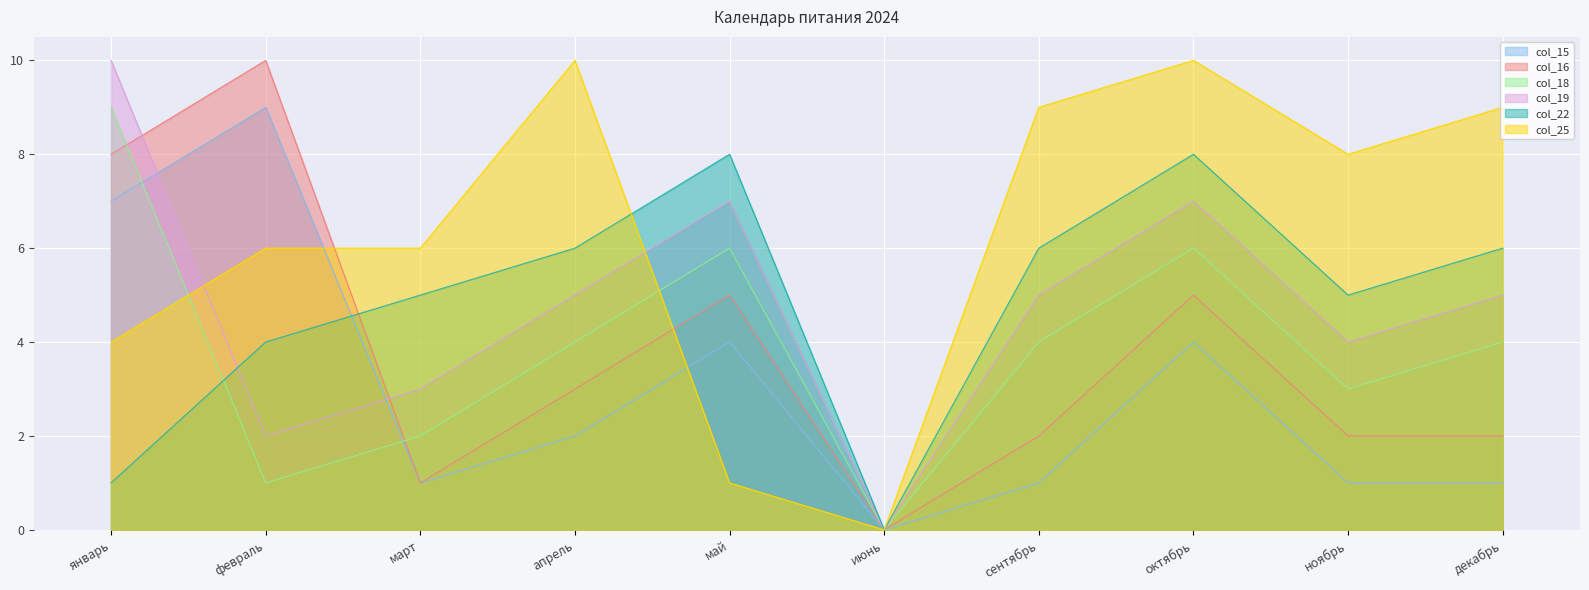

Where does the col_19 series first go above 5?

январь